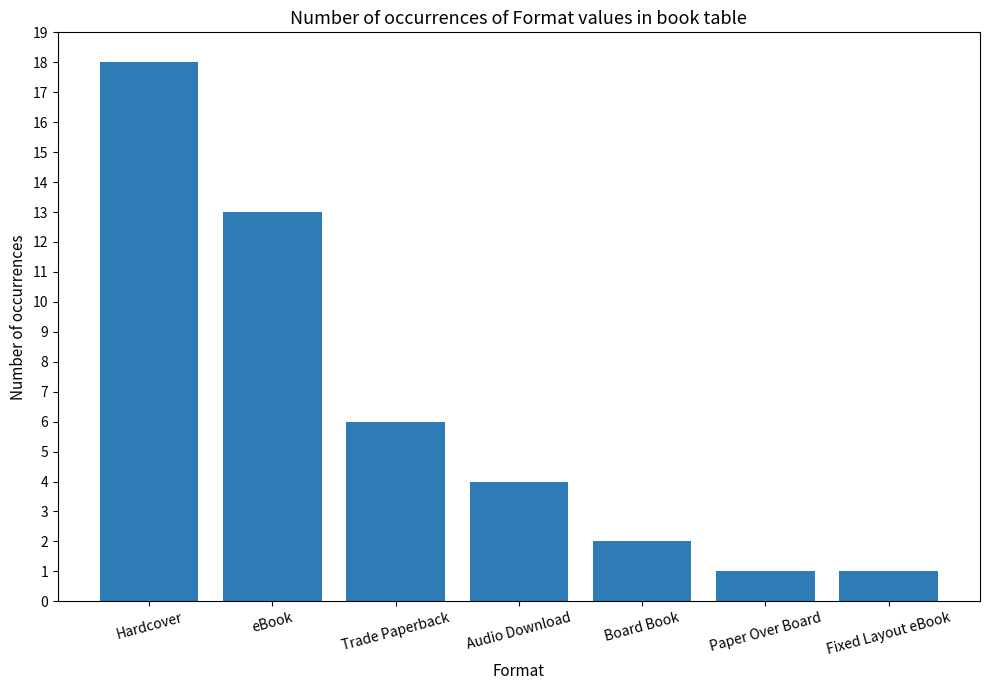

The value at Board Book is 3. True or false?

False